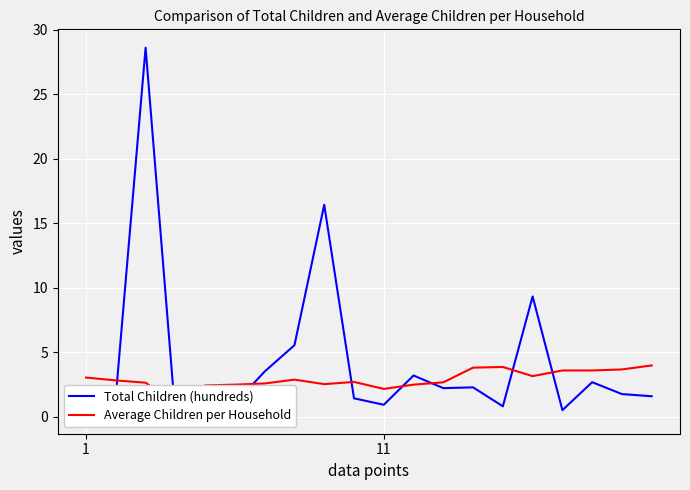

Which series has the largest total across all categories?

Total Children (hundreds)